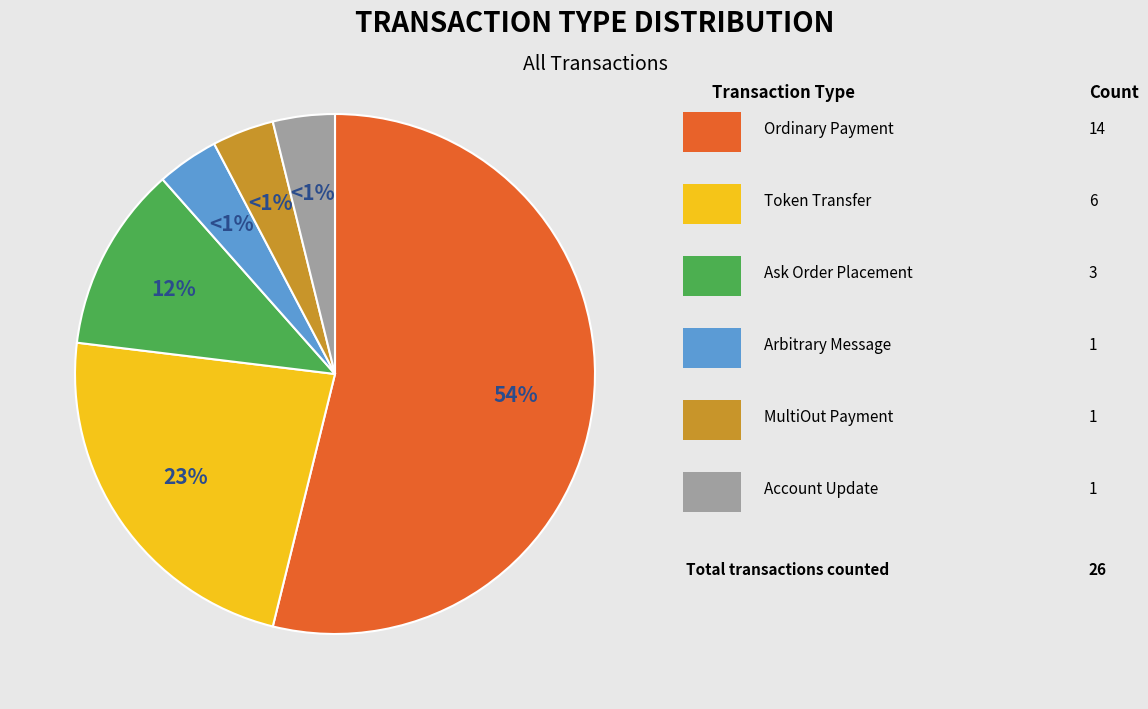

Which slice is the largest?

Ordinary Payment